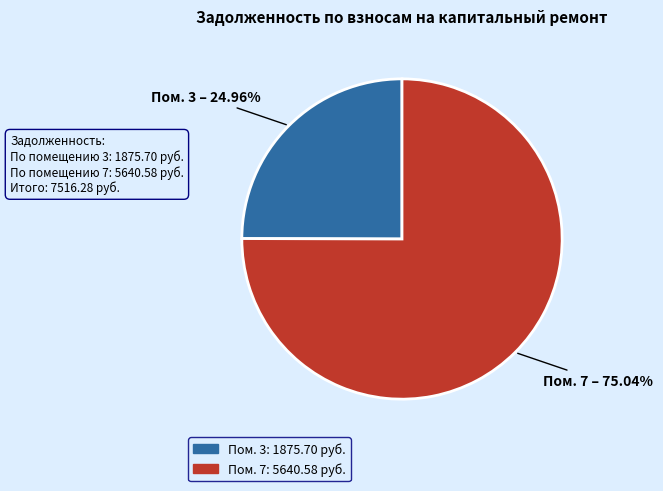

How many slices are in this pie chart?

2